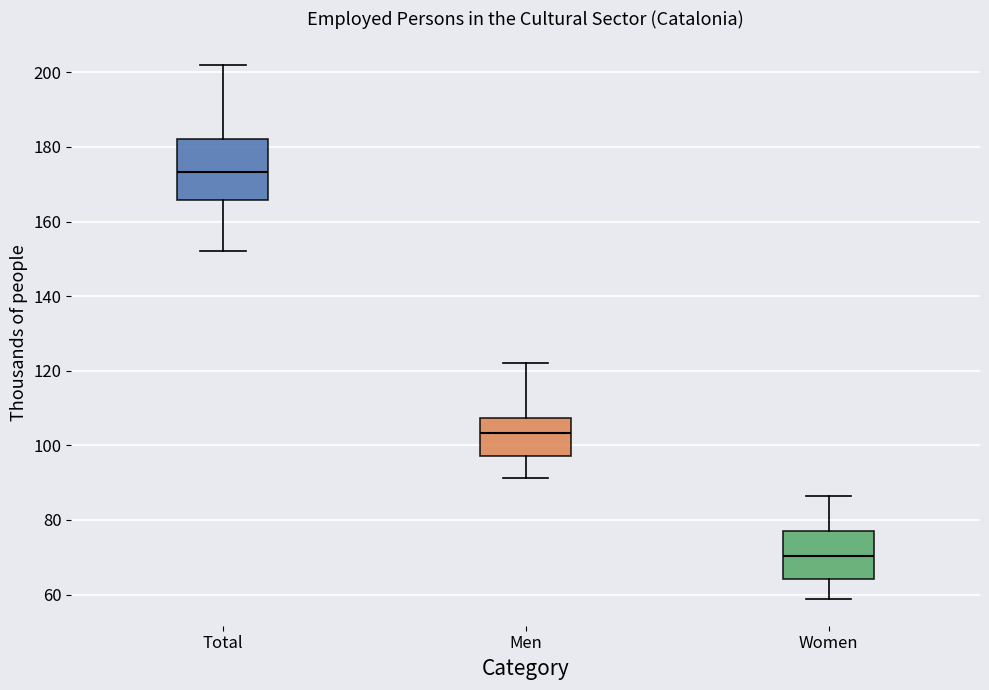

Reading left to right, read every box against the y-axis: the position of its median line, the range the box covers, and the ends of its whiskers. The values are not printed on the chart, so give them approximately, as read against the axis.

Total: median 174, box 166 to 182, whiskers 152 to 202
Men: median 104, box 98 to 108, whiskers 92 to 122
Women: median 70, box 64 to 78, whiskers 58 to 86